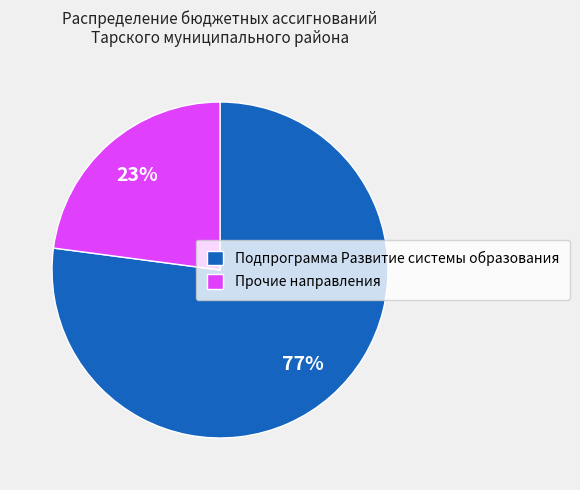

Which category has the biggest portion of the pie?

Подпрограмма Развитие системы образования